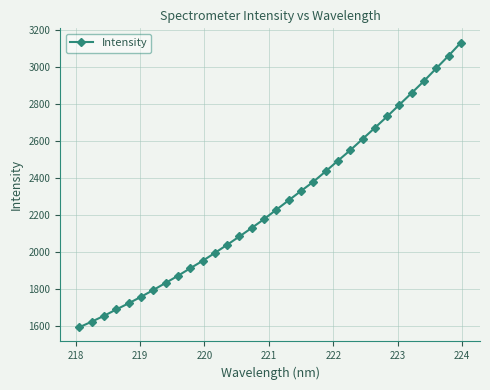

True or false: the data has more than 2 interior local peaks.

False